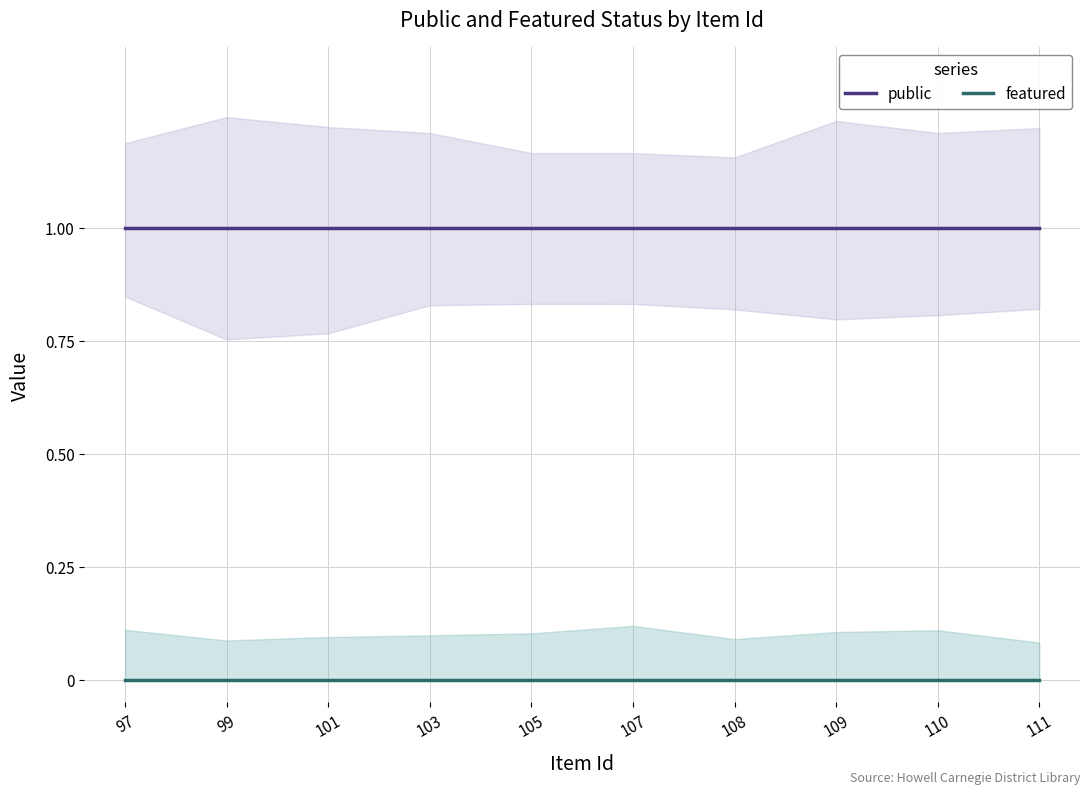

True or false: public and featured intersect in this chart.

False